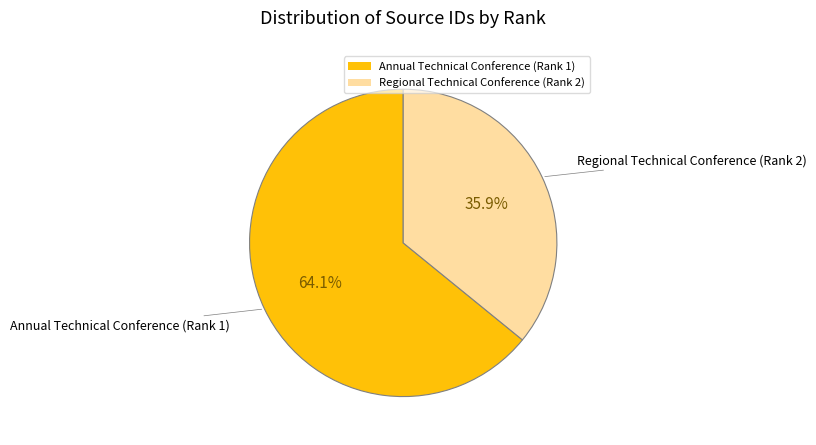

To the nearest percent, what percentage of the pie is Annual Technical Conference (Rank 1)?

64%